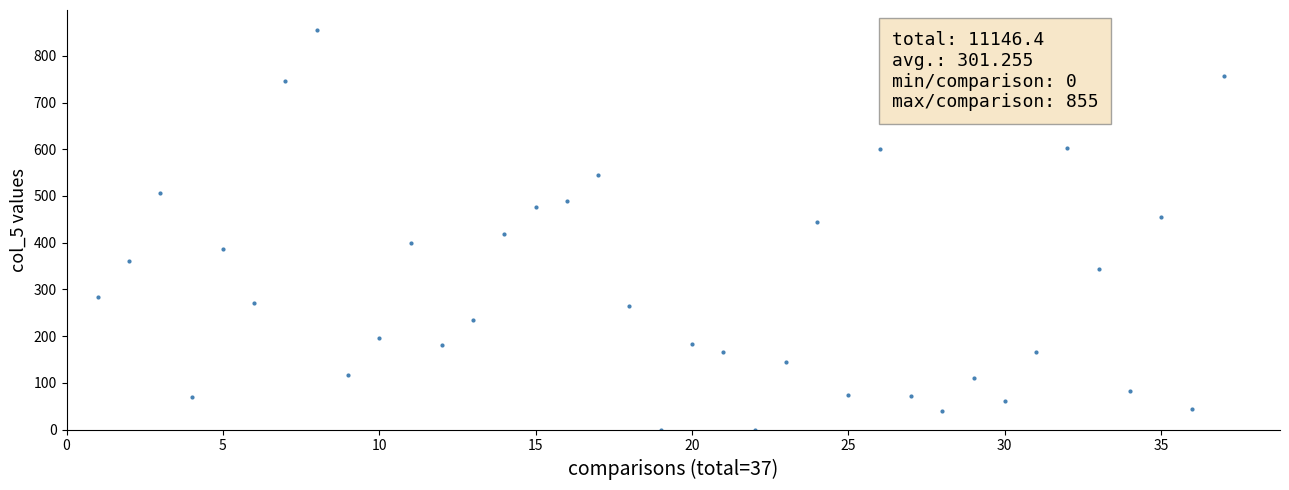

What is the range of X values (max minus min)?

36.0